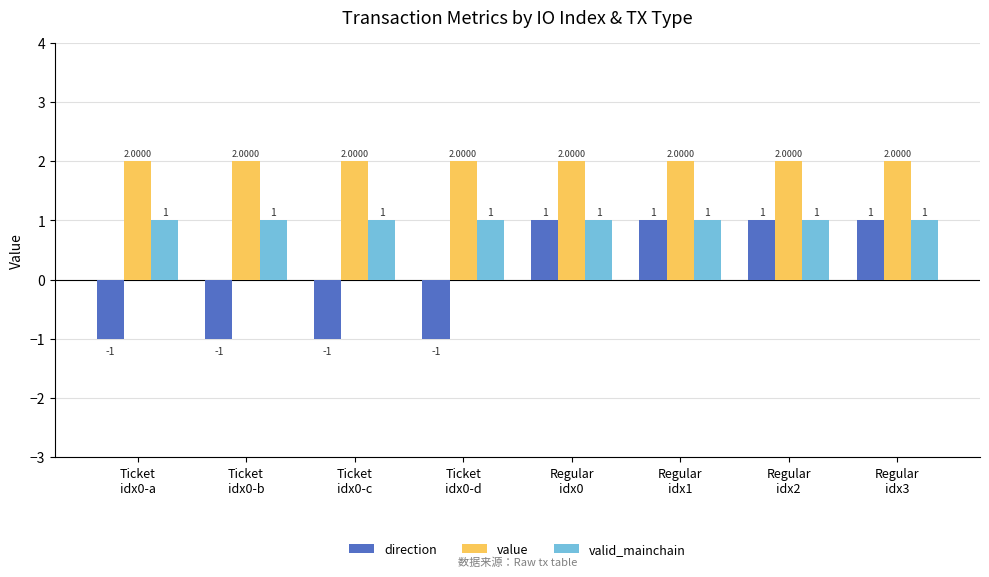

What position from the right is Regular
idx1?

3